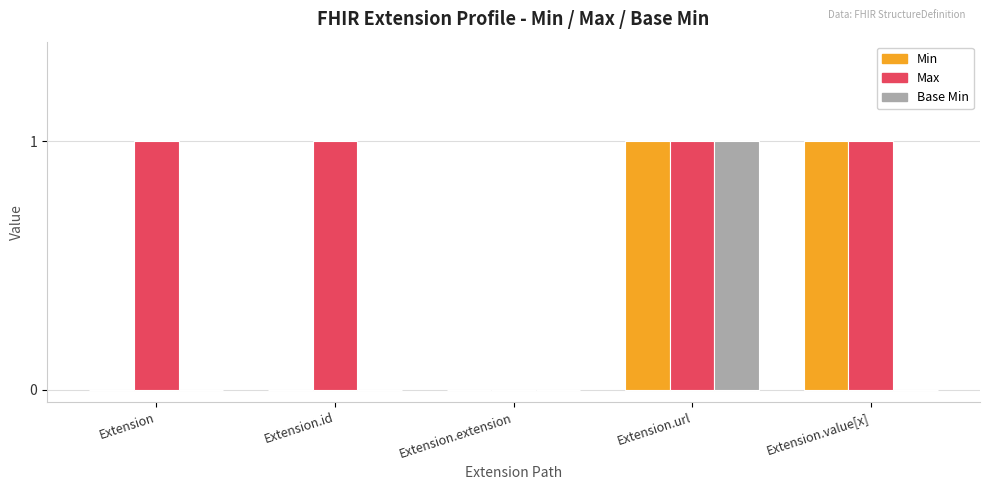

At which category is the sum across all series the highest?

Extension.url